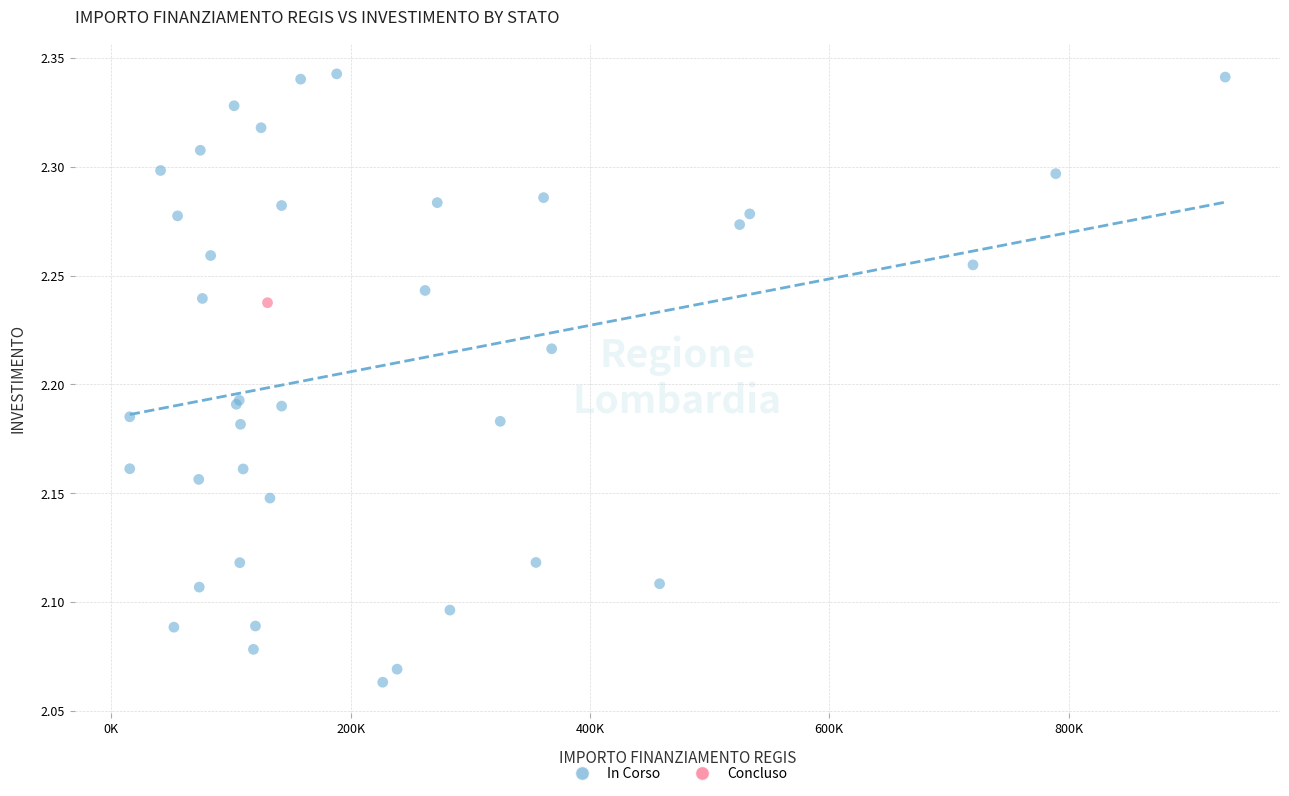

What are all the series names shown in the legend?

In Corso, Concluso